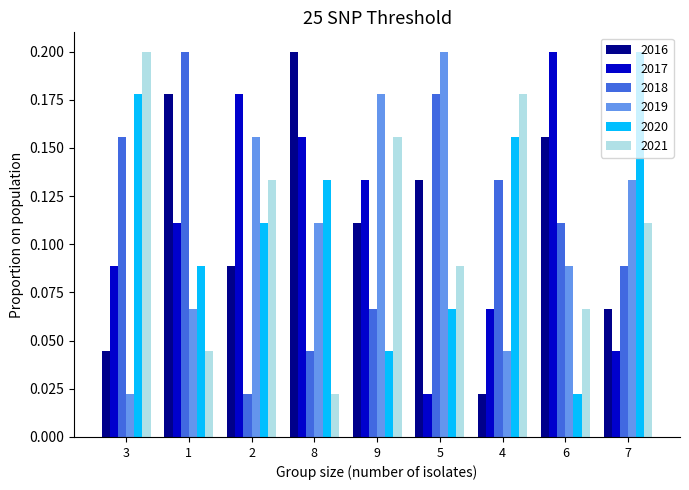

At which label does 2021 reach its minimum?

8